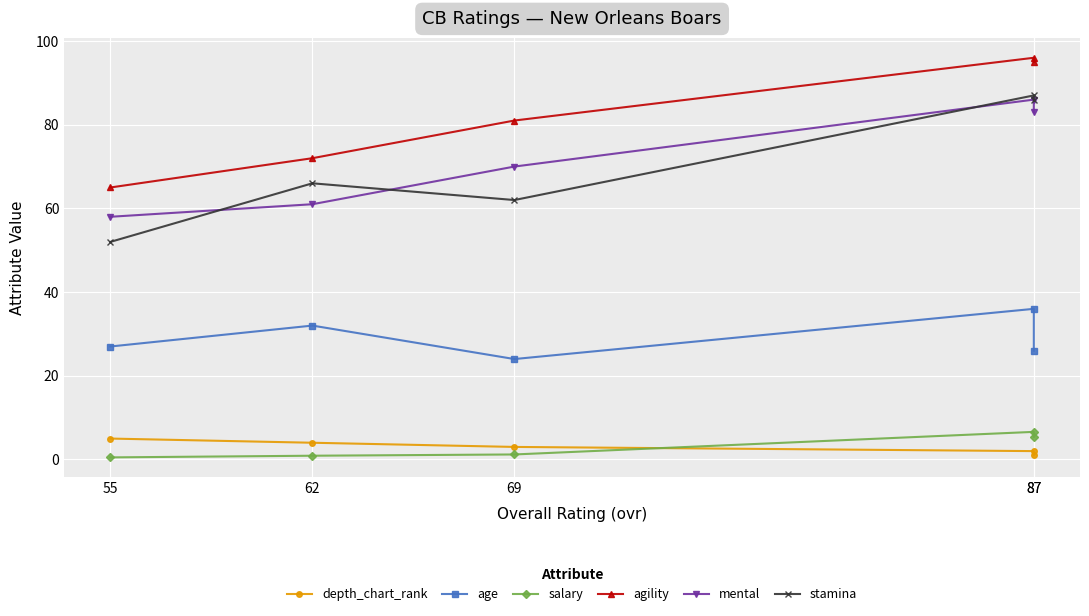

Which label corresponds to the largest value in the chart?

87